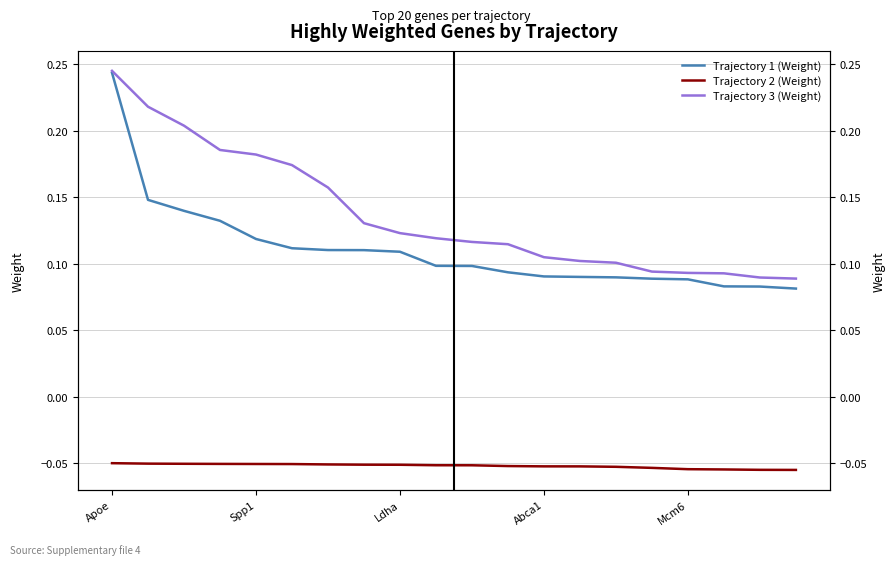

Rank the categories by Trajectory 2 (Weight) value from lowest to highest.

19, 18, 17, 16, 15, 14, 13, 12, 11, 10, 9, 8, 7, 6, 5, Mcm6, Abca1, Ldha, Spp1, Apoe